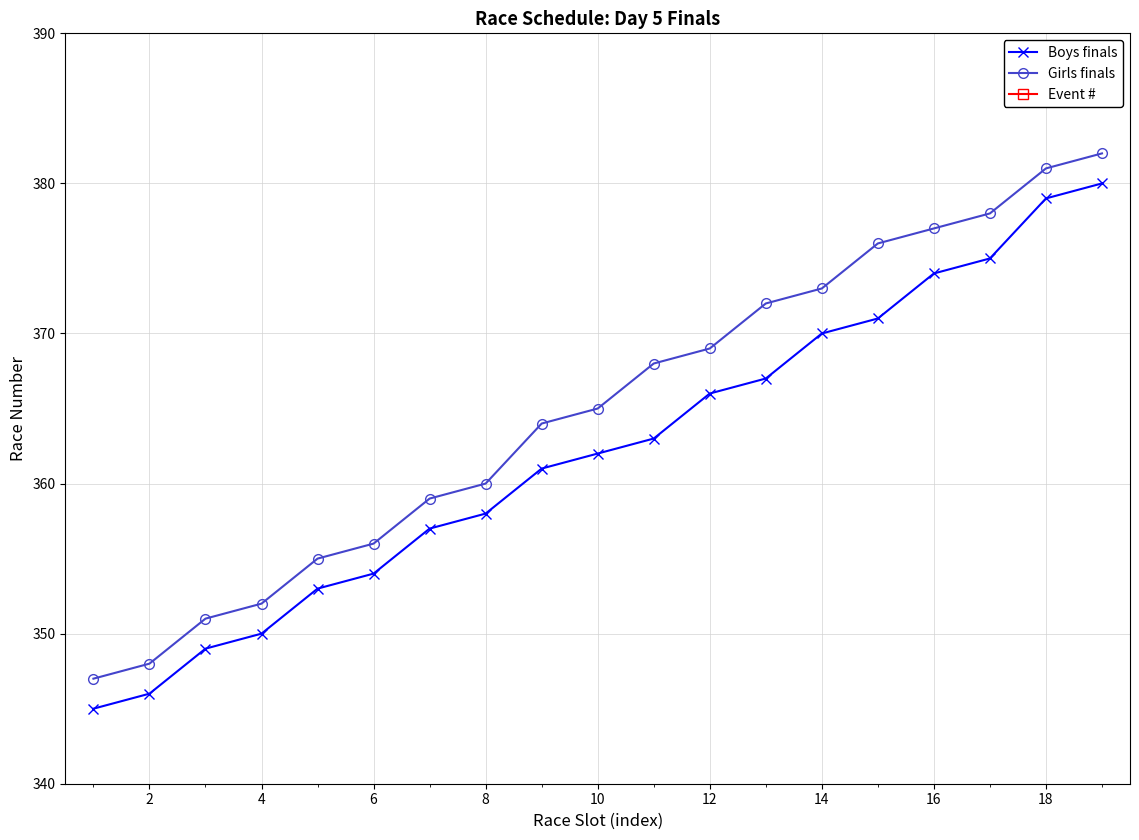

Which series has the largest range (max minus min)?

Boys finals